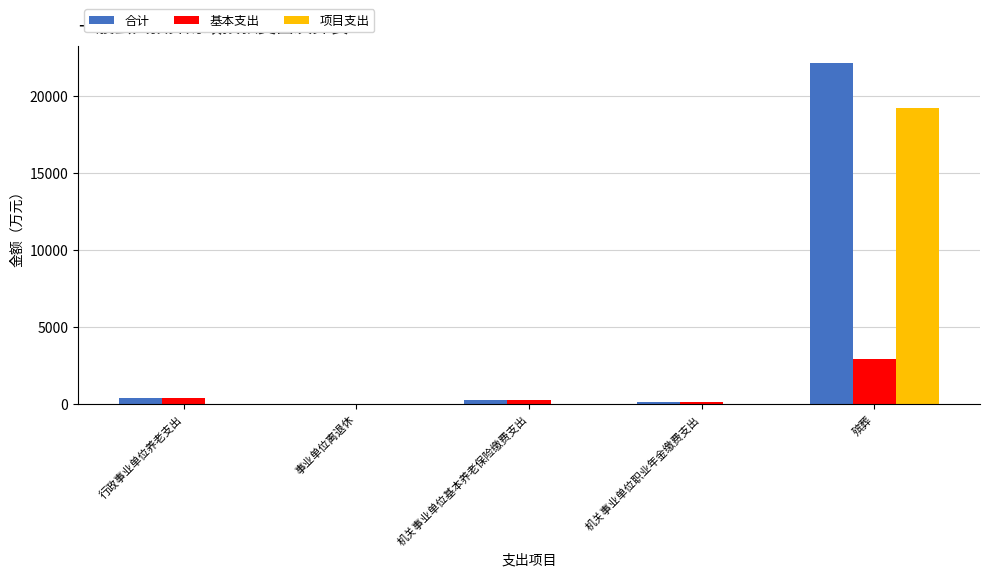

What is the average value of the 项目支出 series?

3835.8